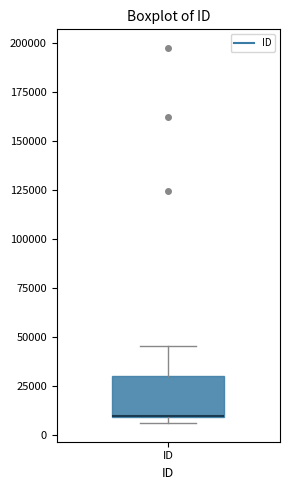

Where is the lower edge of the box for ID on the y-axis? The values are not printed on the chart, so give them approximately, as read against the axis.

10000